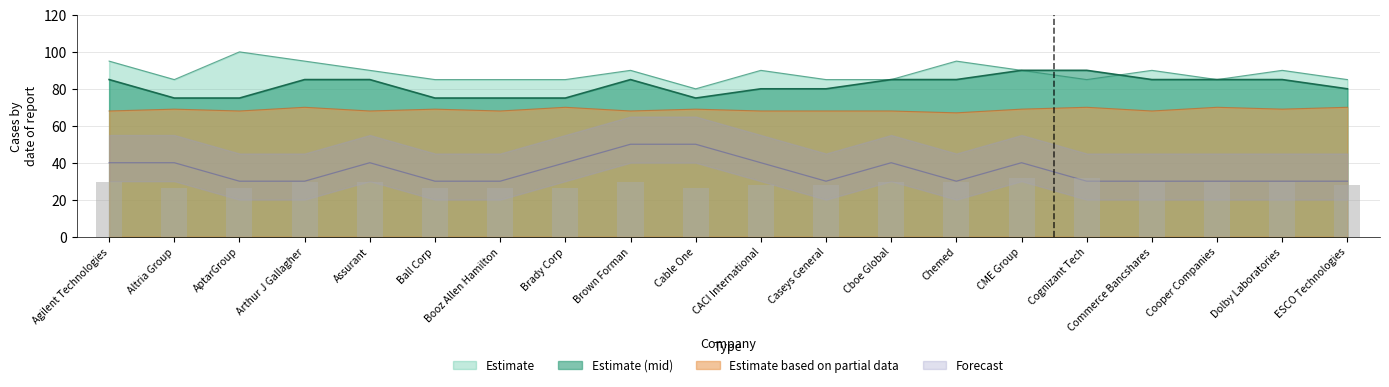

Which category has the lowest value in the Estimate series?

Cable One